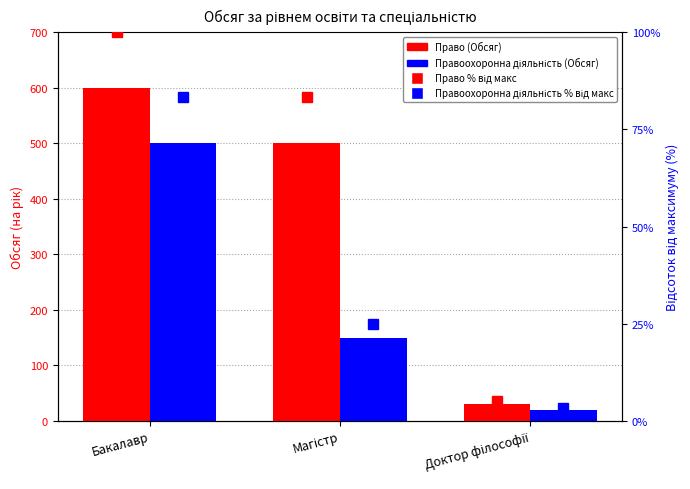

What is the value of the Право (Обсяг) % bar at the 2nd from the left?

83.3